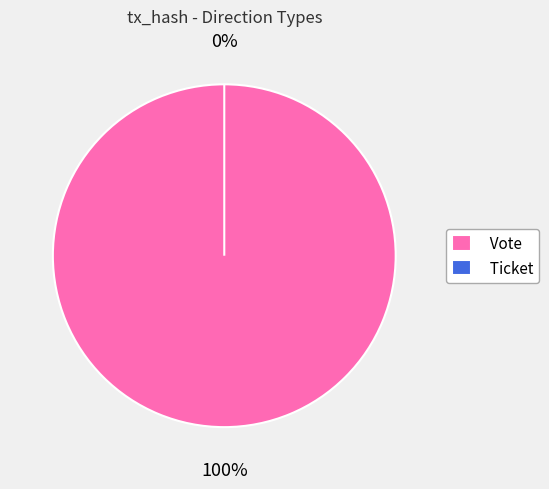

Between Vote and Ticket, which is larger?

Vote